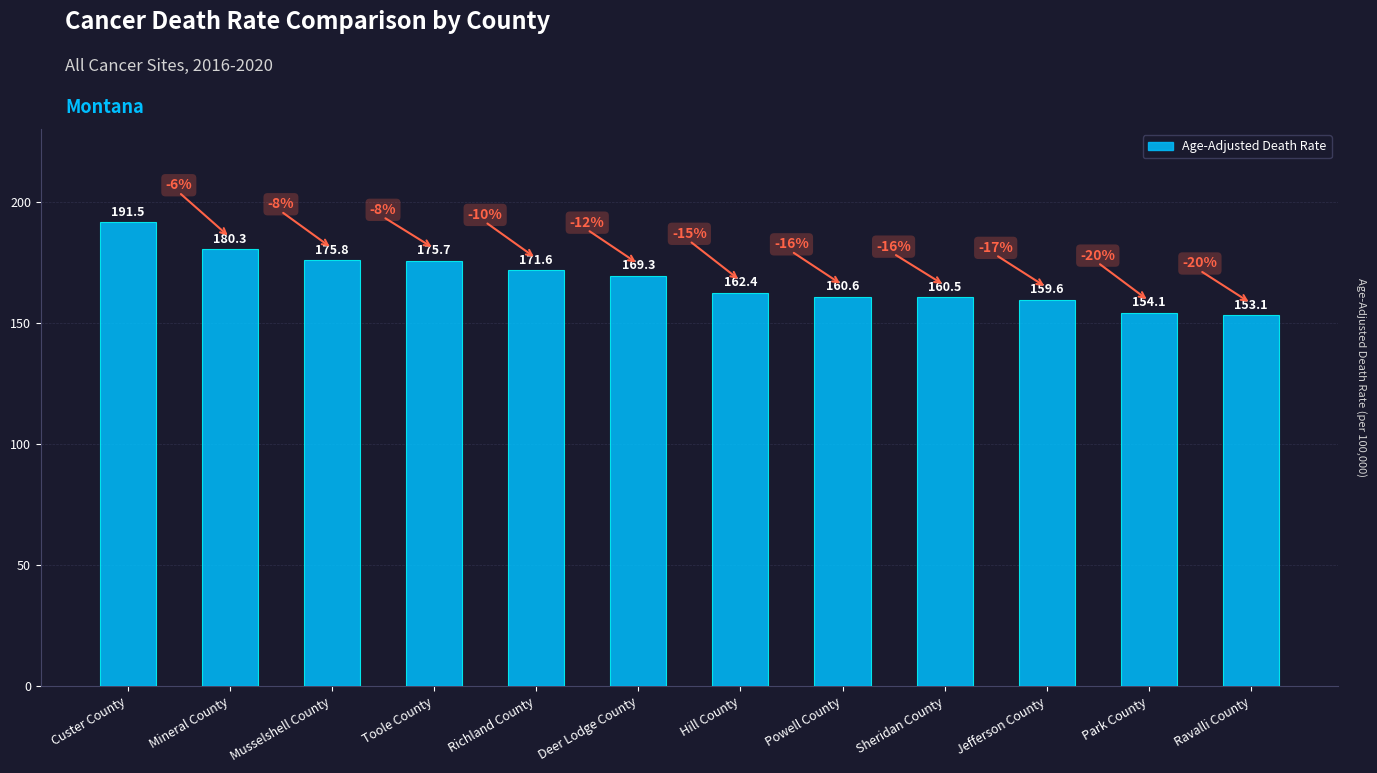

Which label corresponds to the smallest value in the chart?

Ravalli County